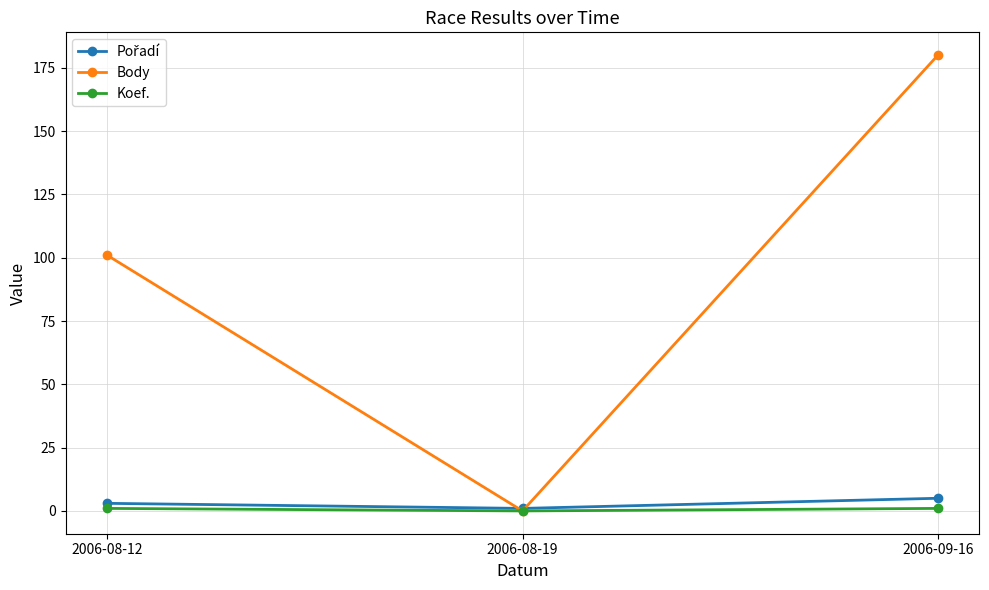

What is the total value across all series at 2006-09-16?

186